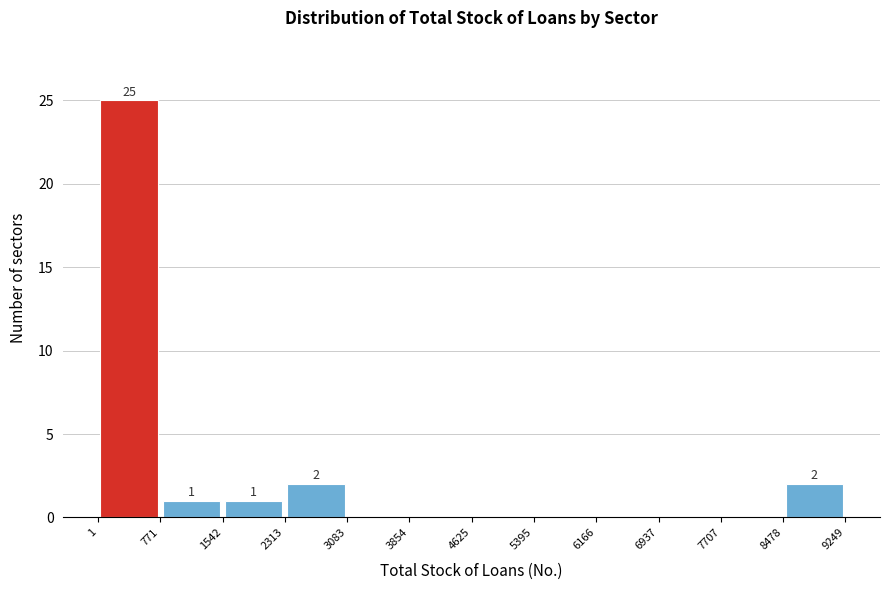

Over which range of the x-axis is the bar tallest?

1 to 771